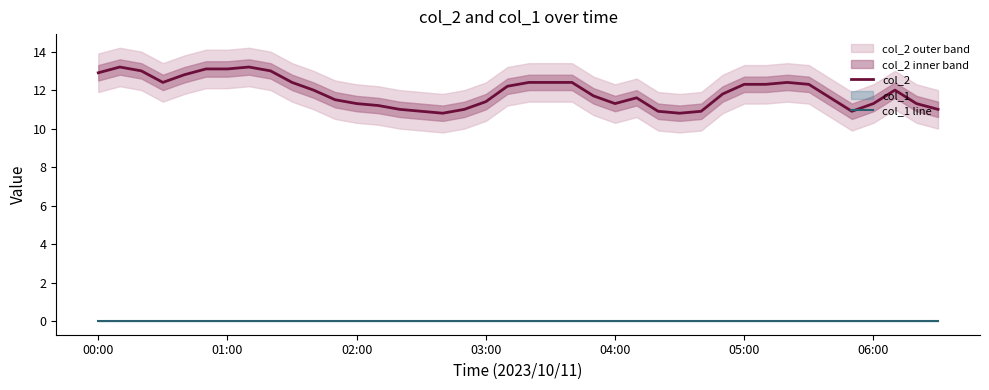

True or false: col_1 line and col_2 intersect in this chart.

False